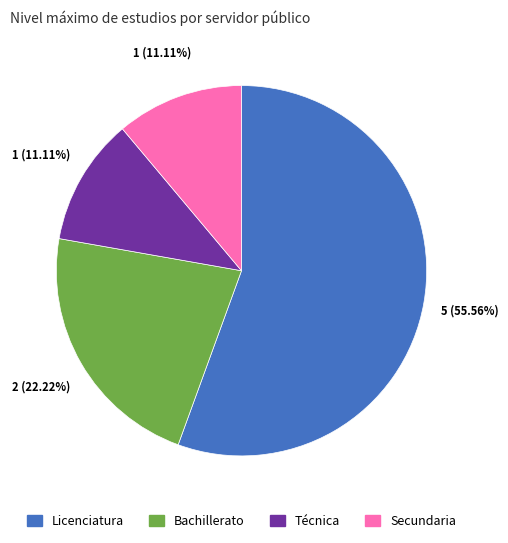

True or false: Licenciatura accounts for 56% of the total.

True